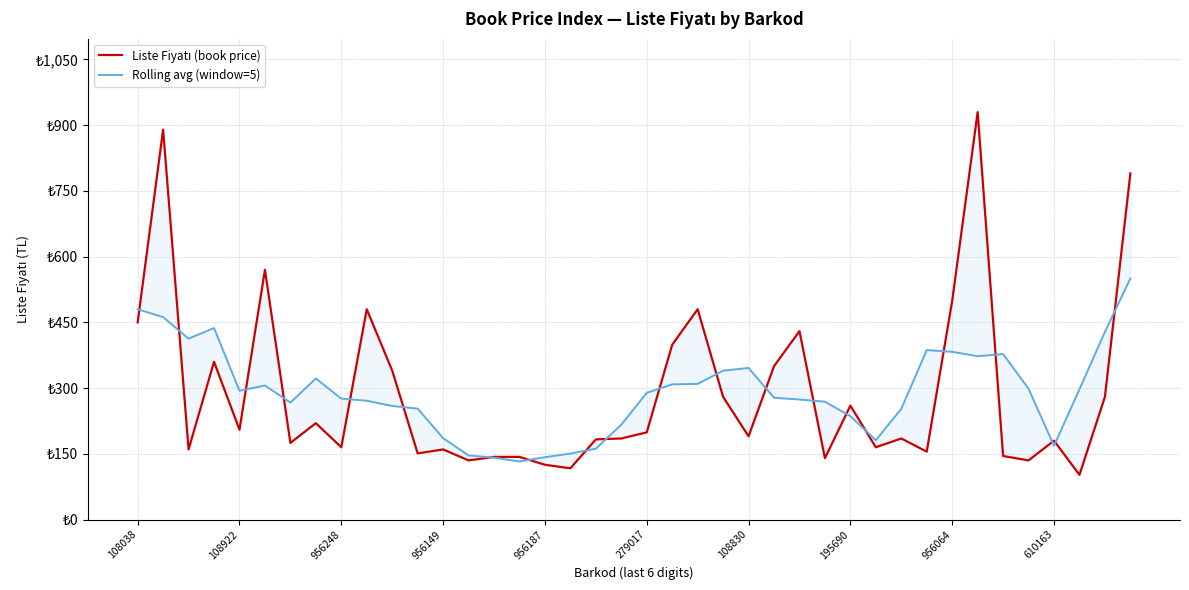

Is it true that Liste Fiyatı (book price) equals 191.7 at 27?

False